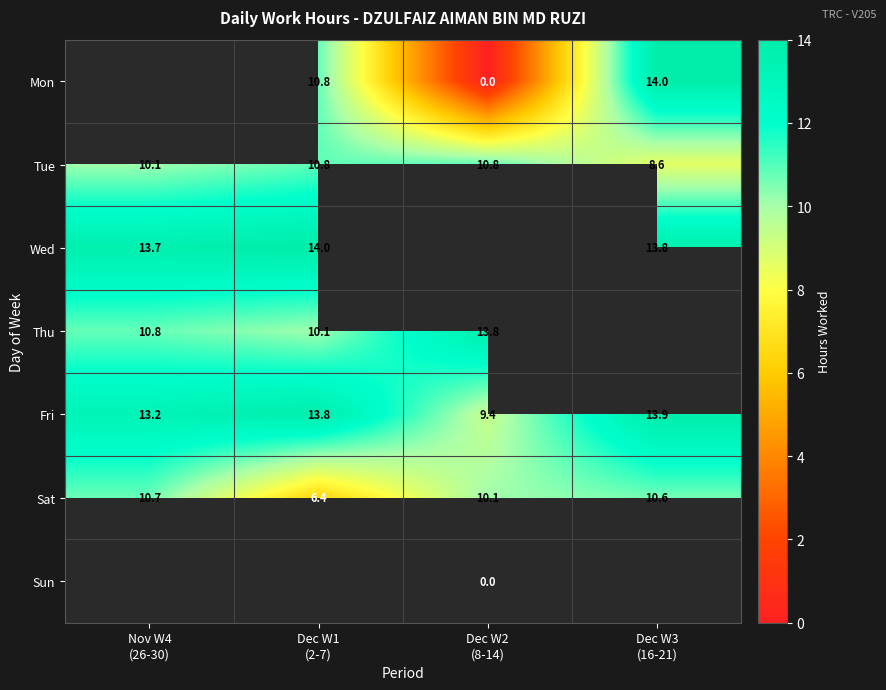

True or false: Sat has a value of 14.5 at Dec W3 (16-21).

False